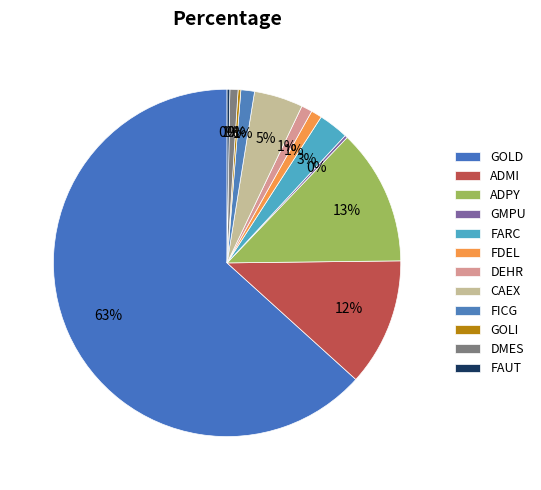

What percentage do ADPY and GMPU together represent?

12.9%